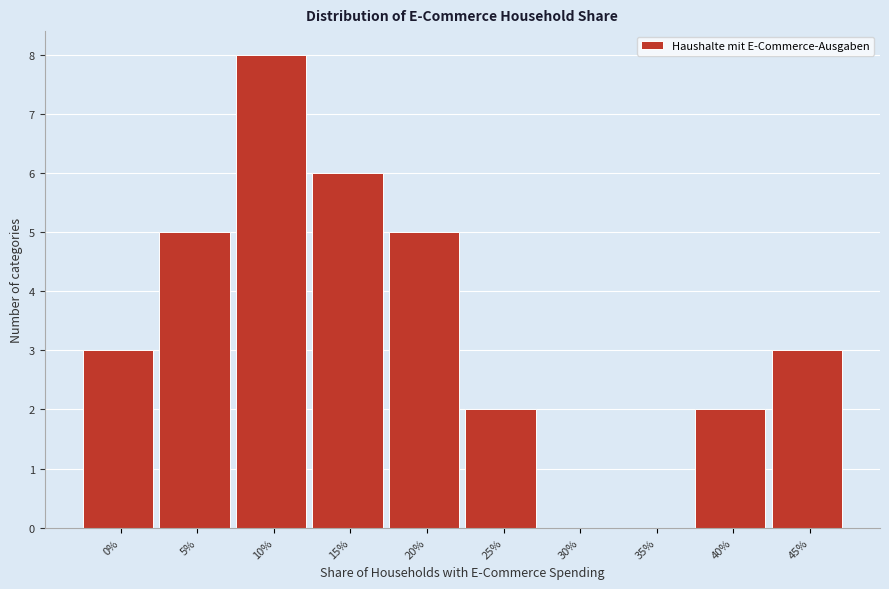

Reading right to left, transcribe all the data shown in this chart.

45%=3	40%=2	35%=0	30%=0	25%=2	20%=5	15%=6	10%=8	5%=5	0%=3